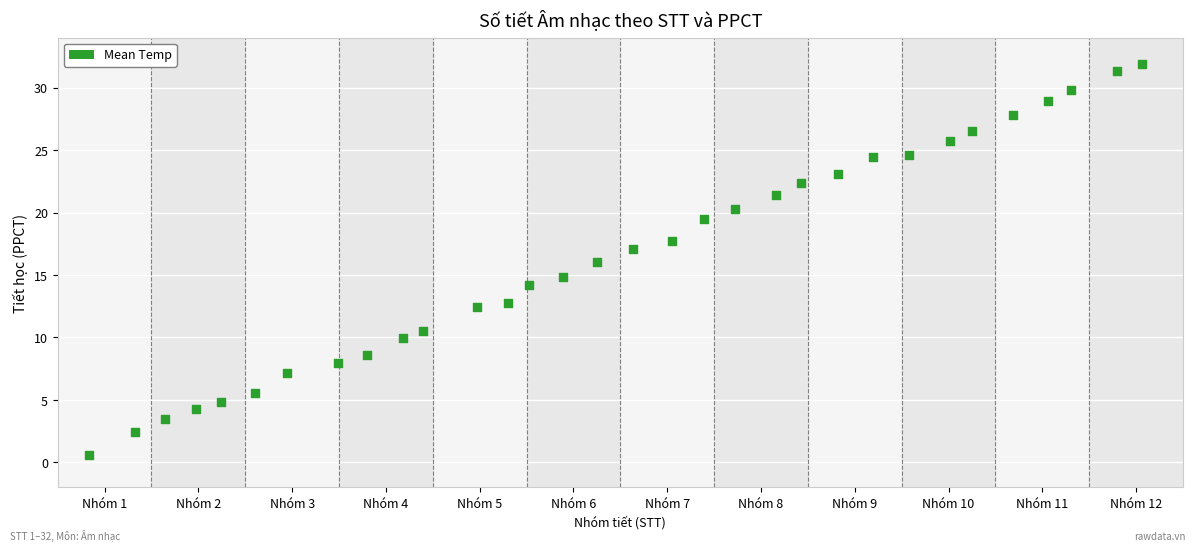

What is the range of X values (max minus min)?

30.9